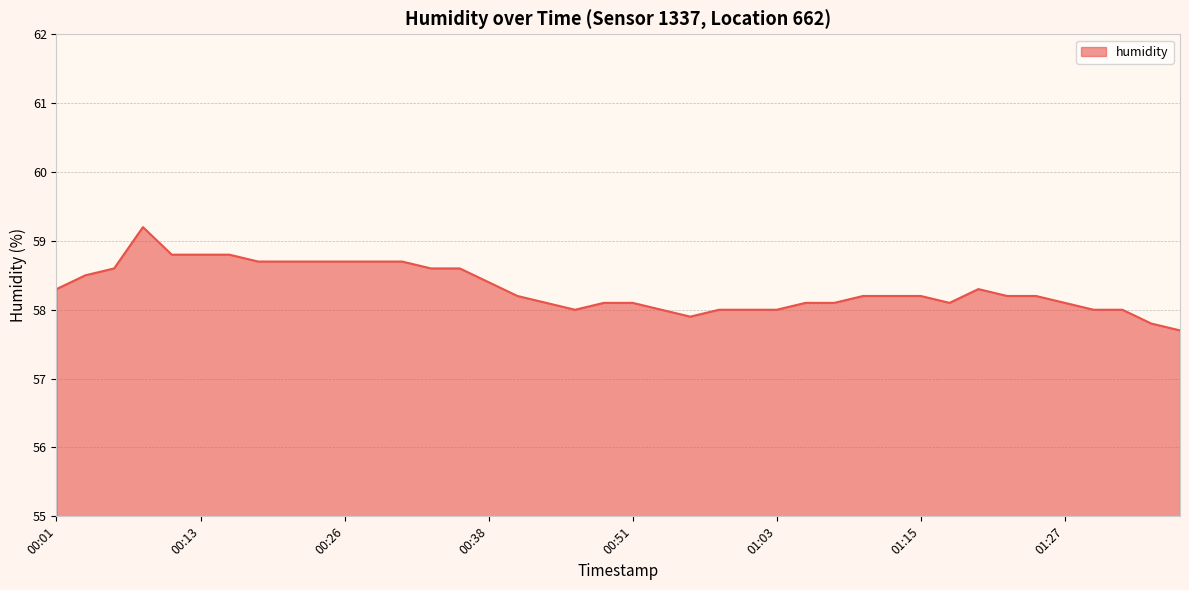

What is the maximum value shown in the chart?

59.2